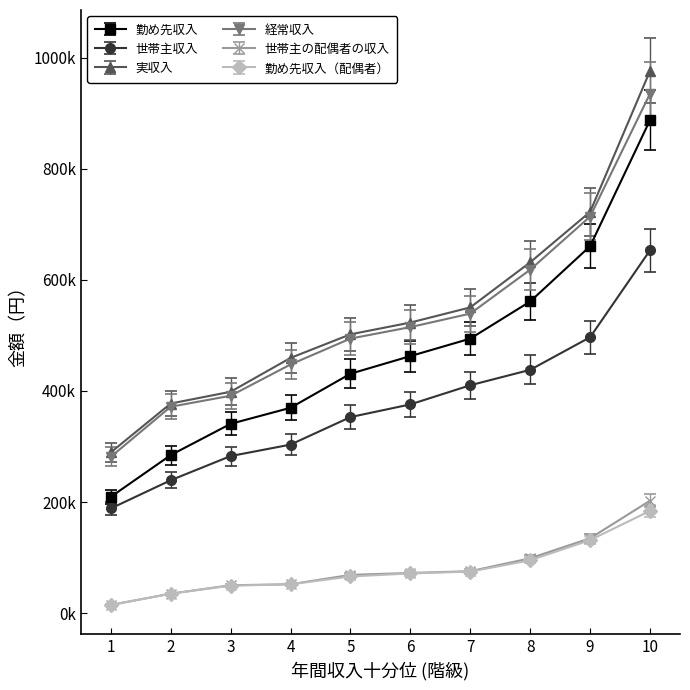

What is the value of the 経常収入 point at the 9th from the left?

713970.0